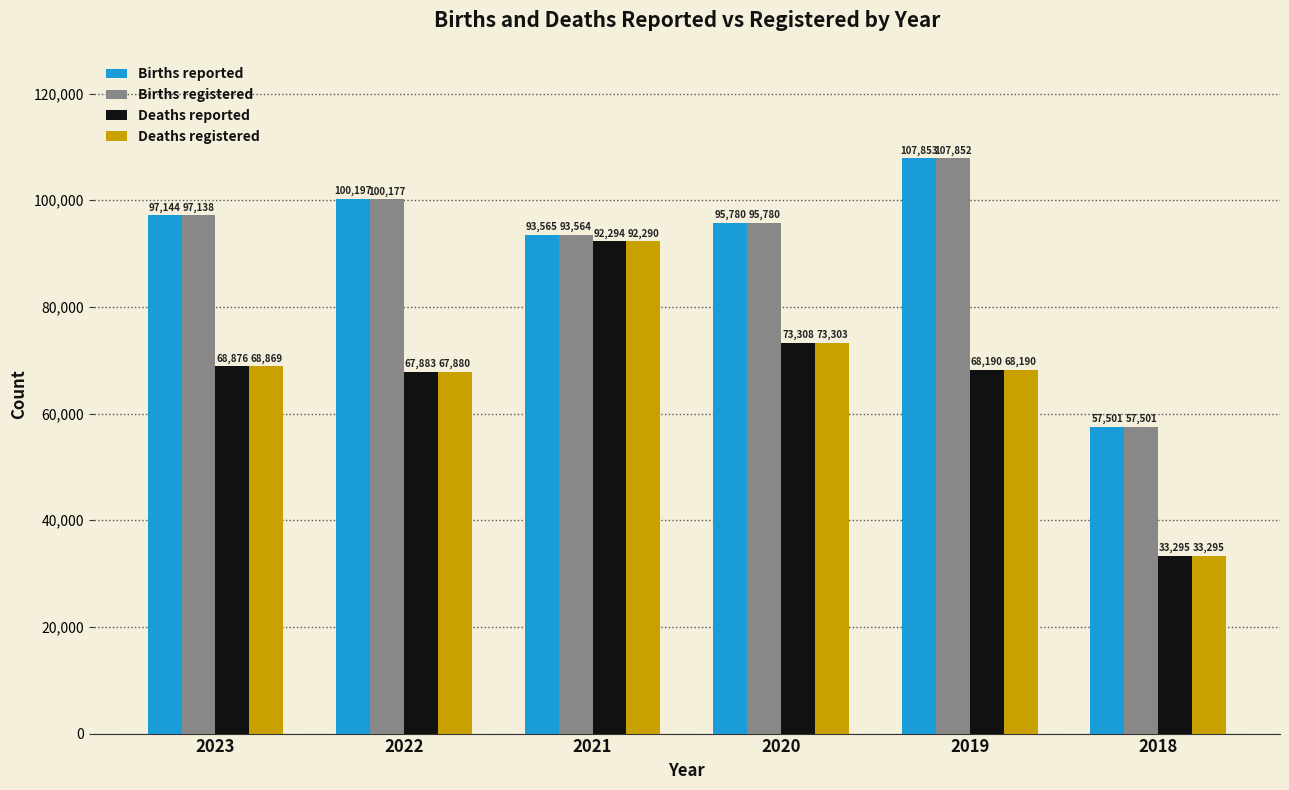

Is the value of Deaths reported at 2023 greater than the value of Births reported at 2023?

No